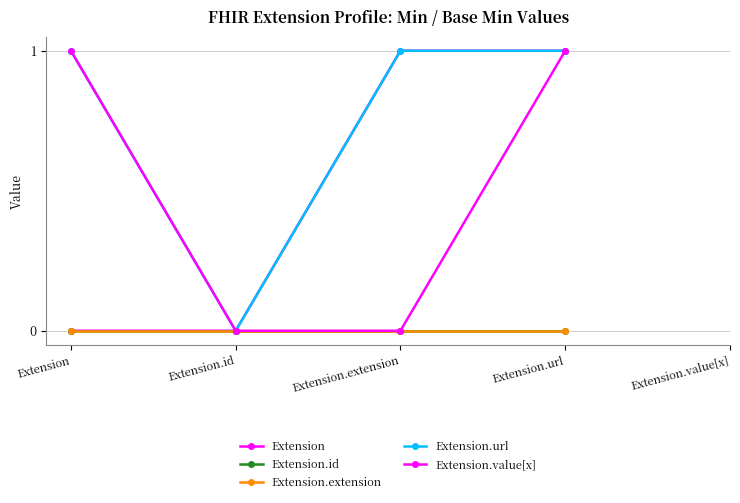

Is this an area chart (filled region under the line)?

No